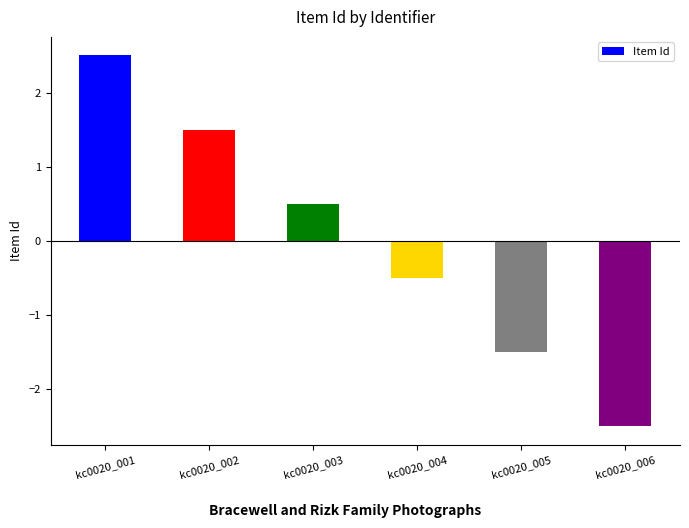

The chart shows a value of 1.5 at kc0020_002. True or false?

True